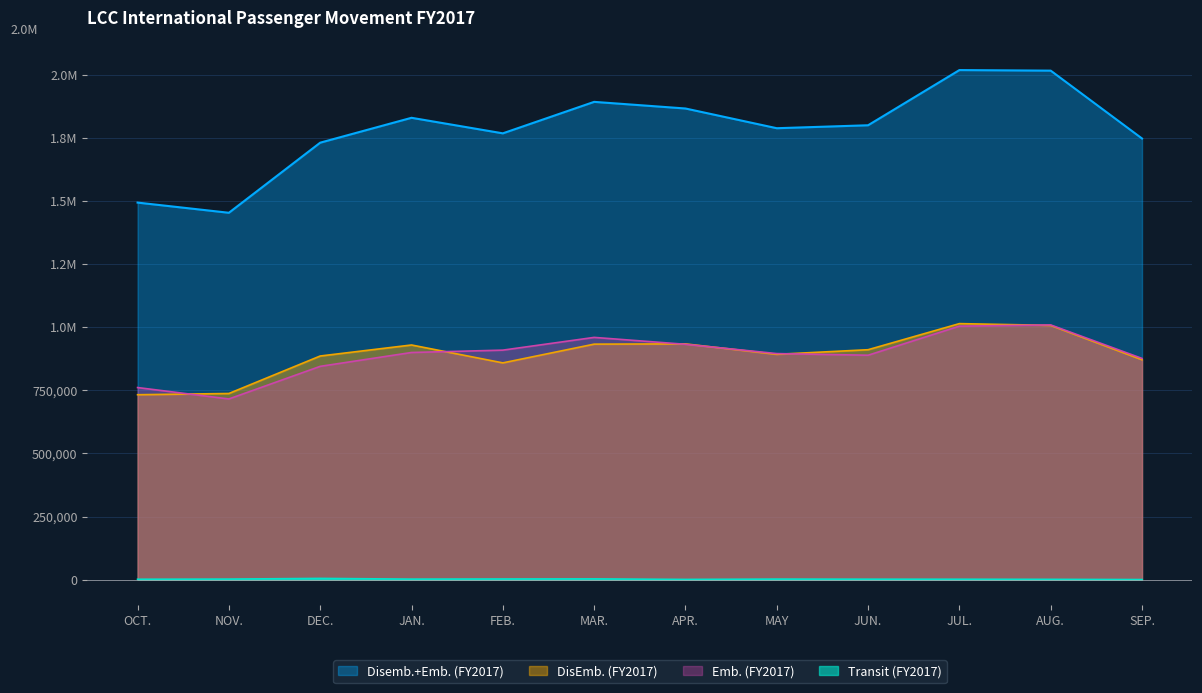

What is the value of the Emb. (FY2017) point at the 1st from the left?

760878